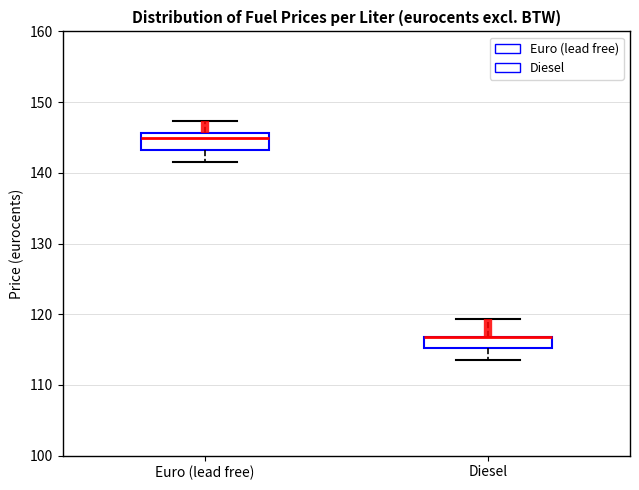

Reading left to right, read every box against the y-axis: the position of its median line, the range the box covers, and the ends of its whiskers. The values are not printed on the chart, so give them approximately, as read against the axis.

Euro (lead free): median 145, box 143 to 146, whiskers 142 to 147
Diesel: median 117 (drawn on the box's upper edge), box 115 to 117, whiskers 114 to 119